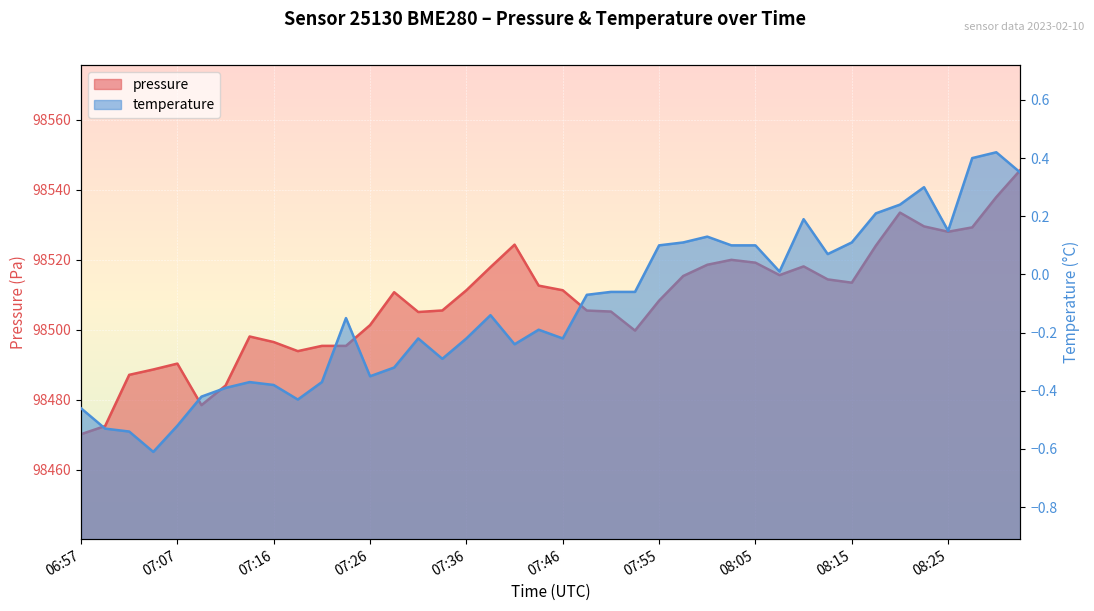

What is the minimum value shown in the chart?

-0.6